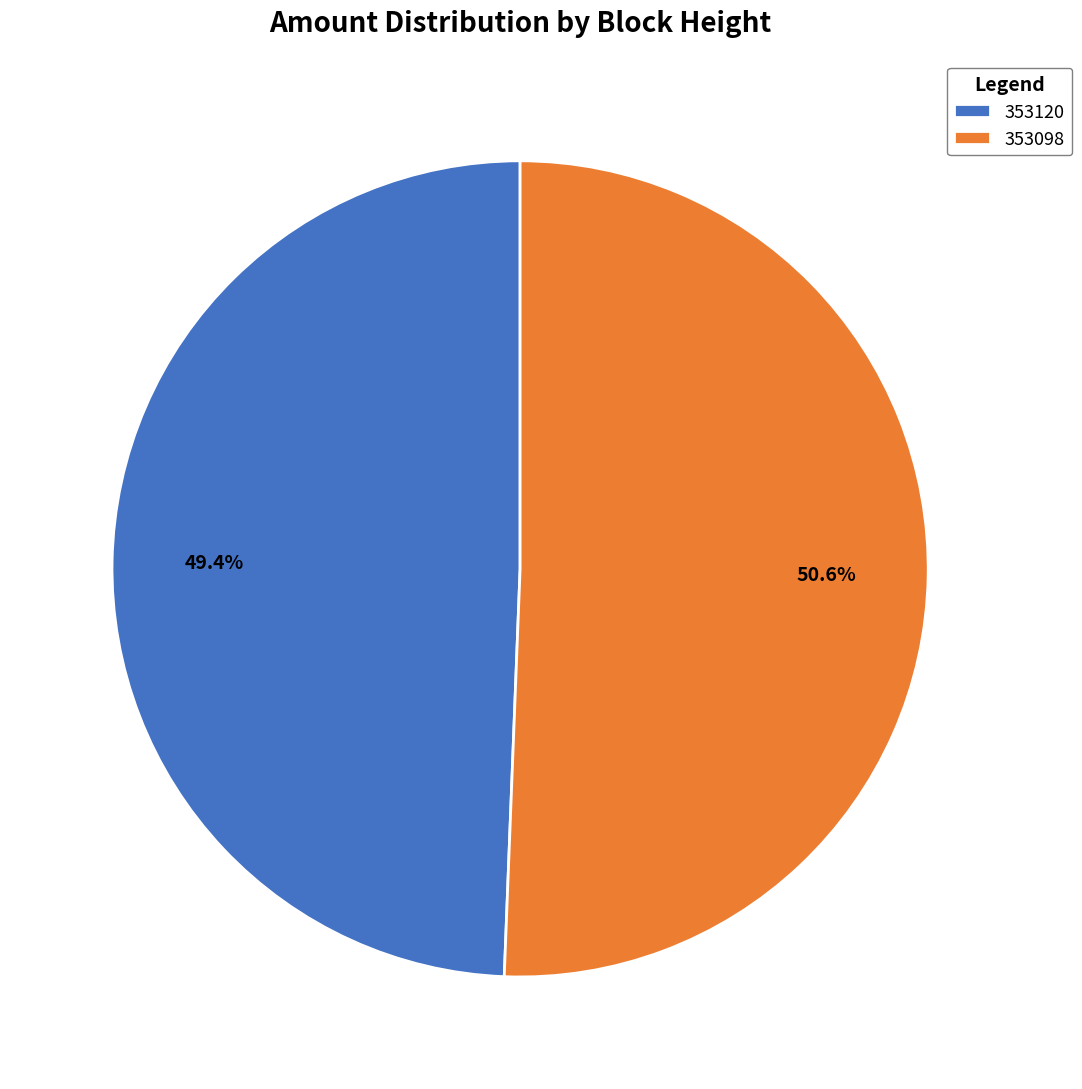

What is the largest slice in the pie chart?

353098